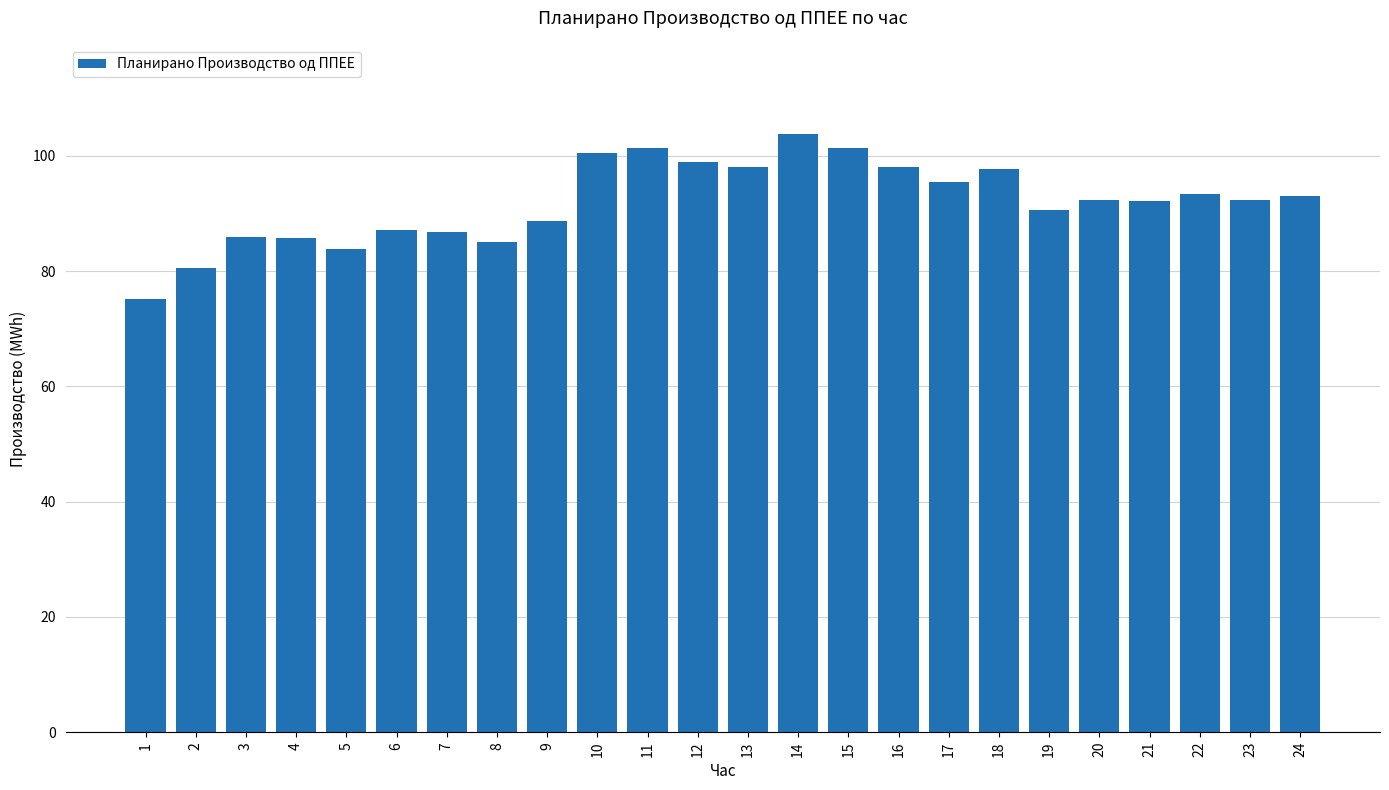

How many series are shown in this chart?

1